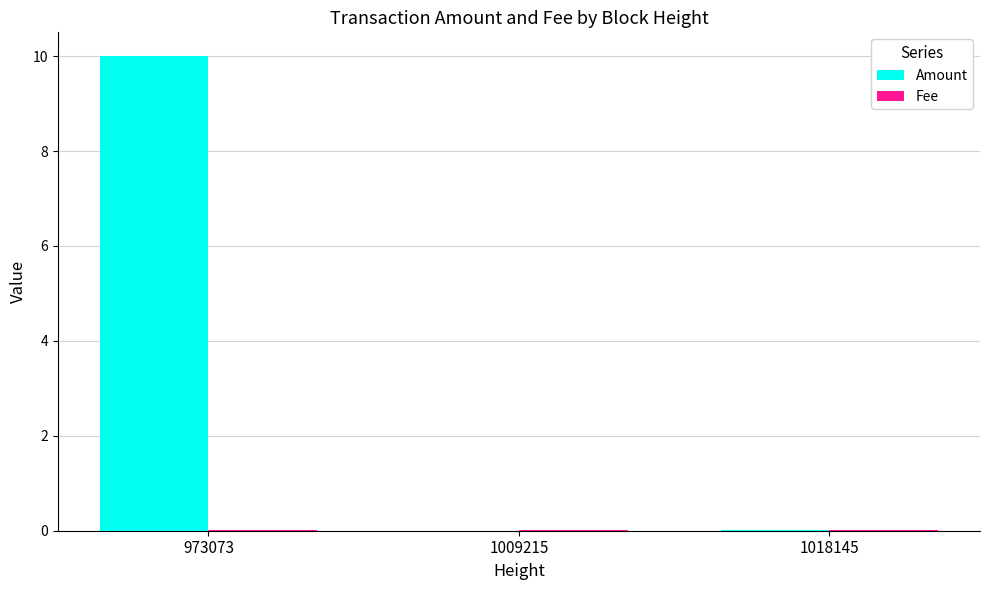

How many groups of bars are there?

3